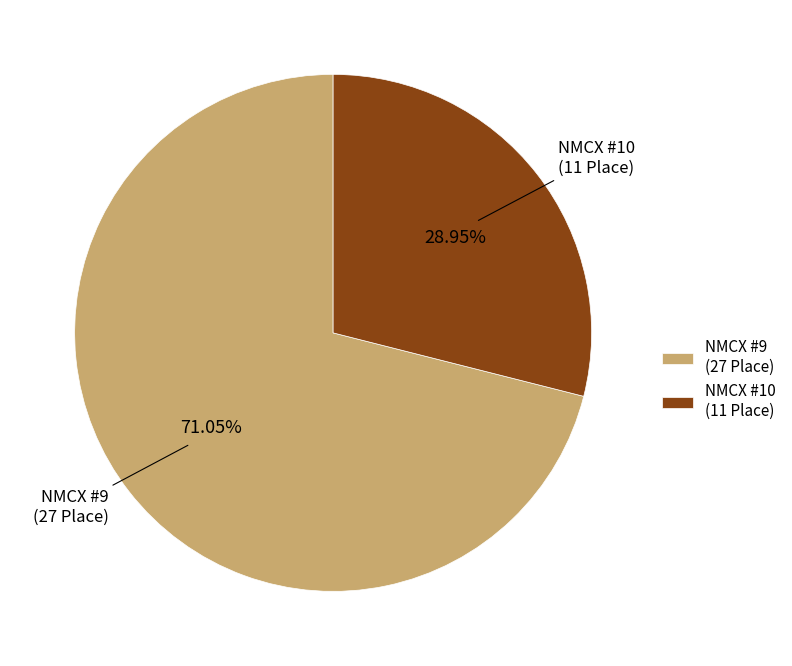

Combined, do NMCX #10 (11 Place) and NMCX #9 (27 Place) account for over 50%?

Yes